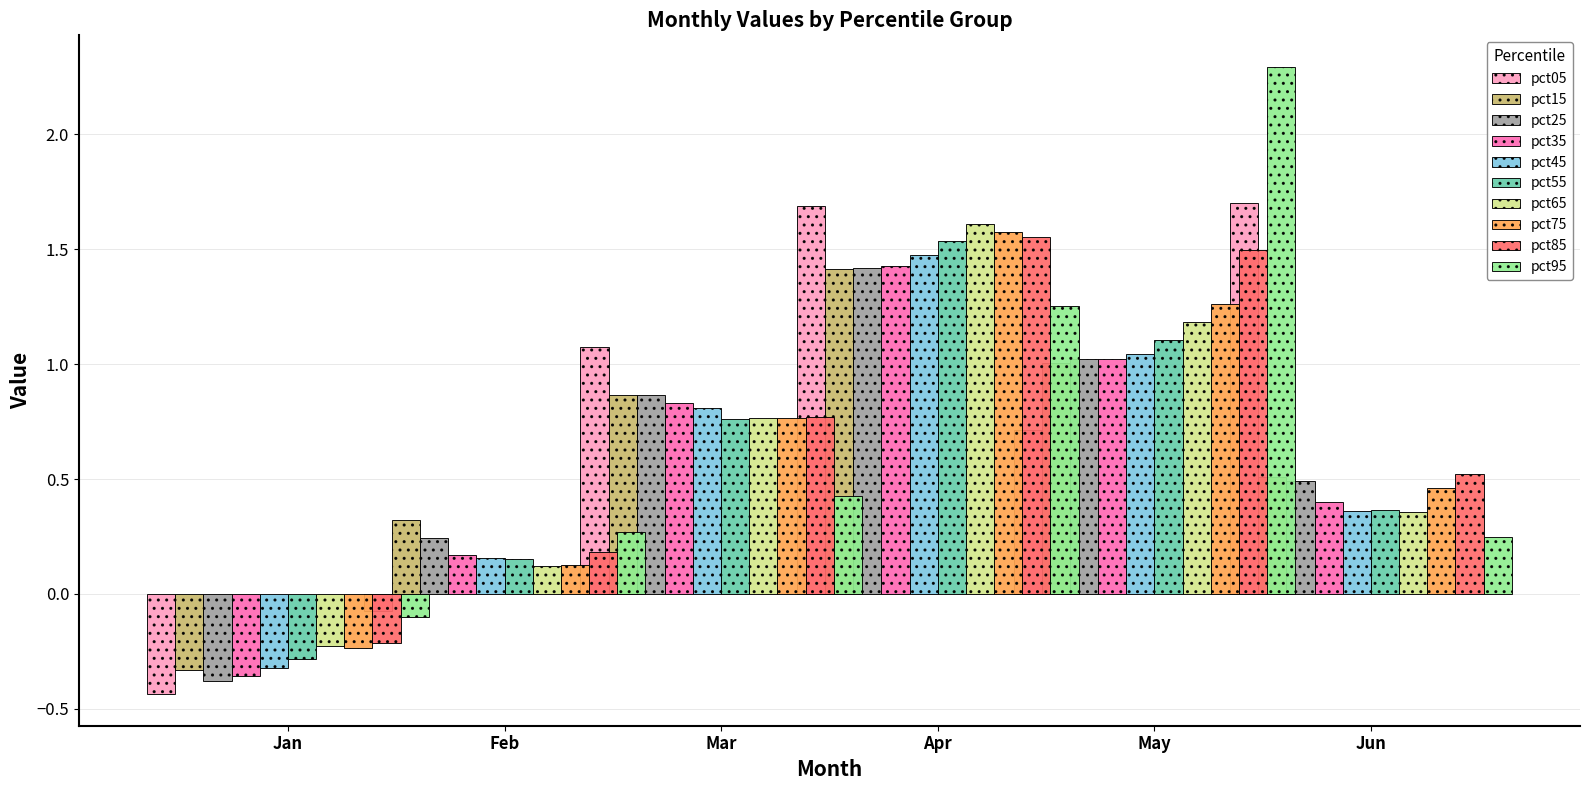

What is the difference between the second highest and minimum values in the Jun series?

0.3